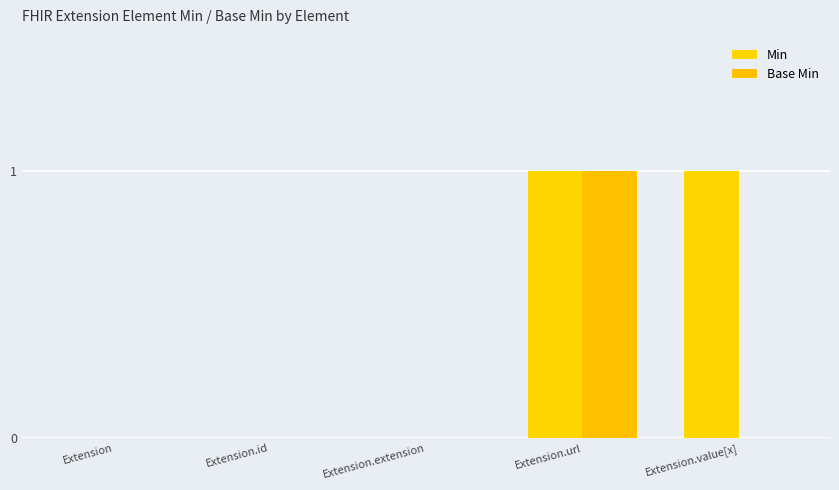

How many categories are shown in the chart?

5